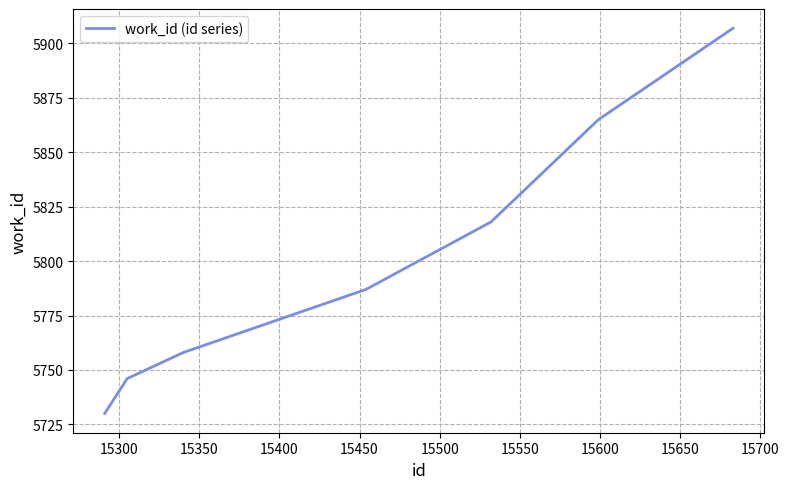

True or false: the data has more than 0 interior local peaks.

False